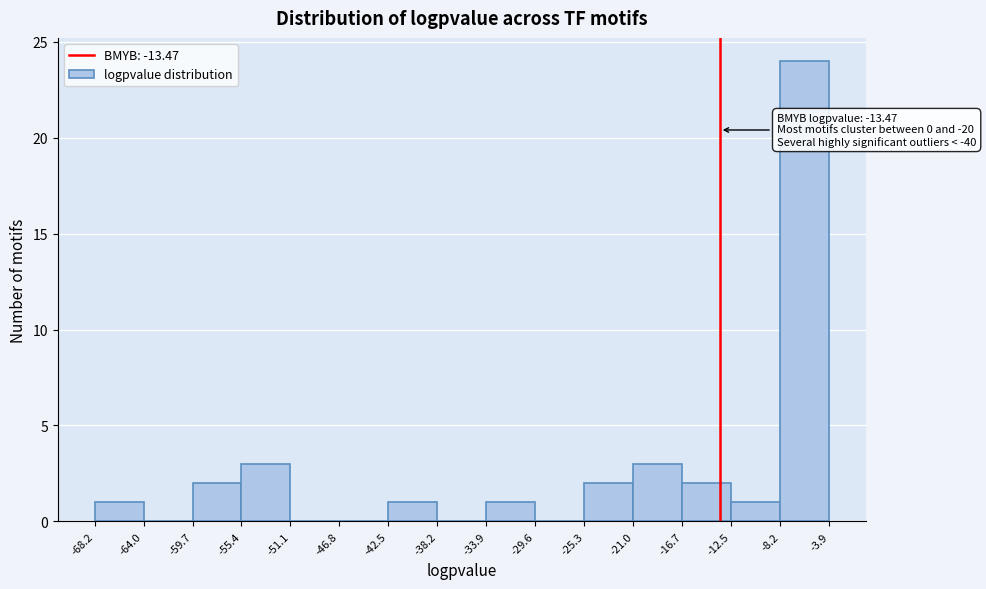

Which range on the x-axis has the tallest bar?

-8.2 to -3.9